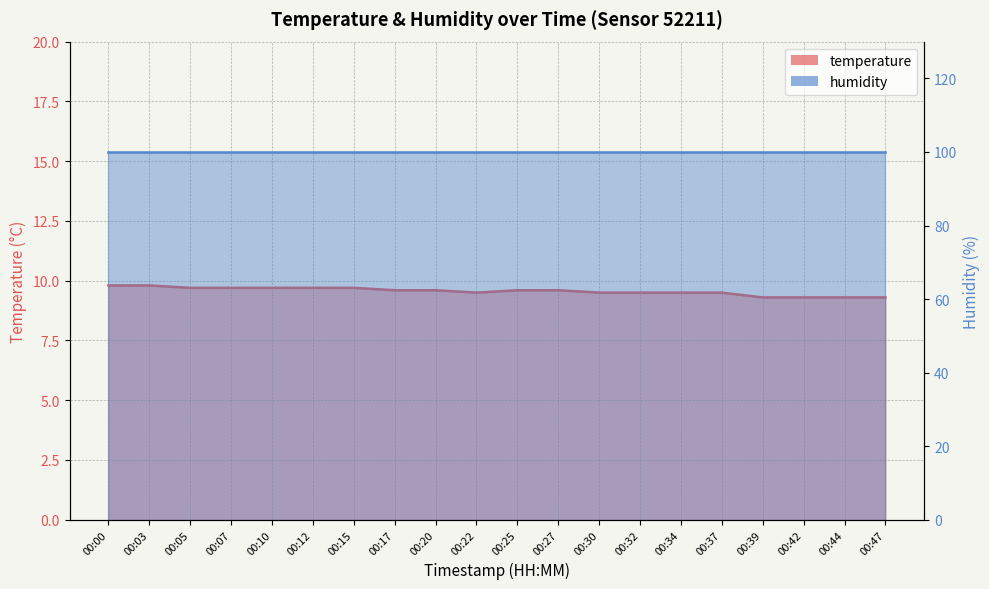

Does the chart display data point markers on the line(s)?

No